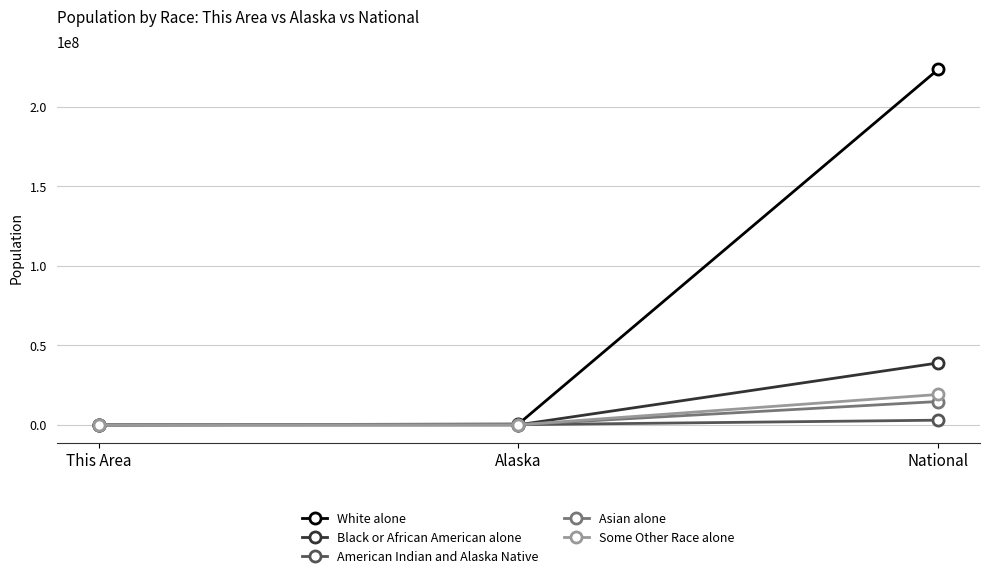

What value does the American Indian and Alaska Native series have at Alaska, to the nearest 100?

104900